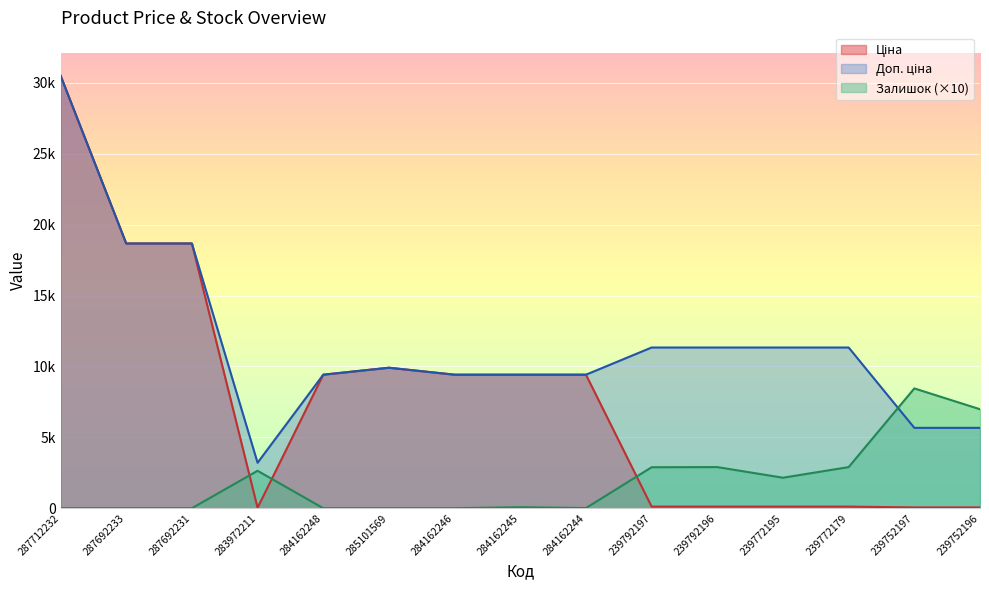

How many interior local valleys does the Доп. ціна series have?

1